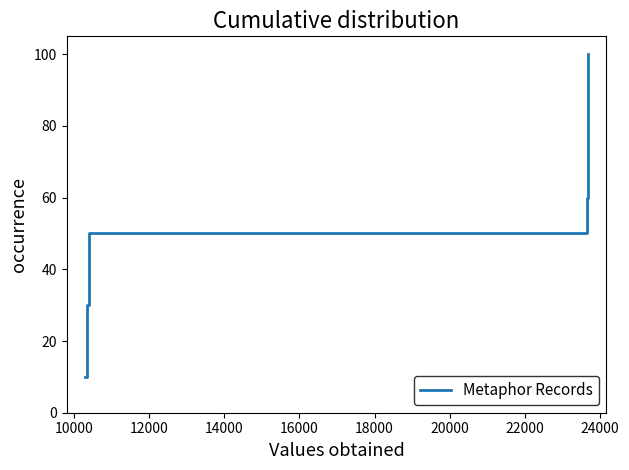

What is the difference between the maximum and minimum values?

90